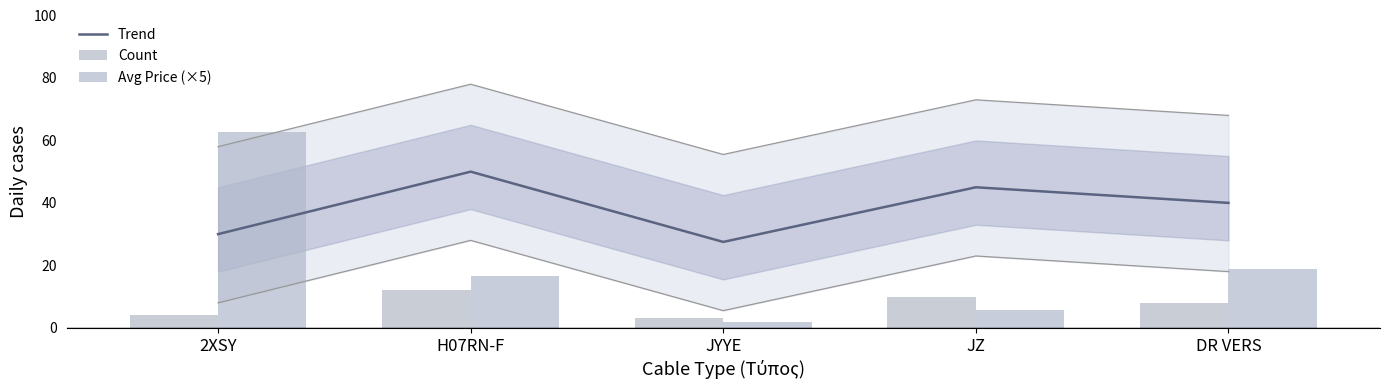

Rank the categories by Trend value from lowest to highest.

JYYE, 2XSY, DR VERS, JZ, H07RN-F